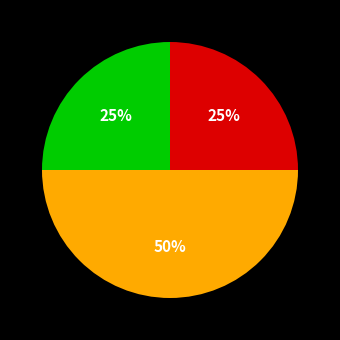

To the nearest percent, what is the difference between the largest and smallest slice percentages?

25%